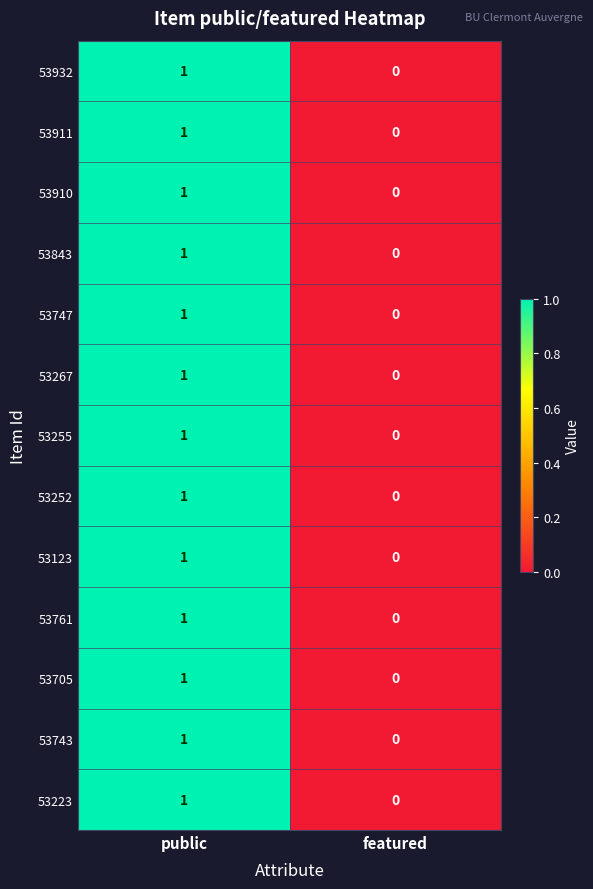

Is it true that 53761 equals -1 at featured?

False